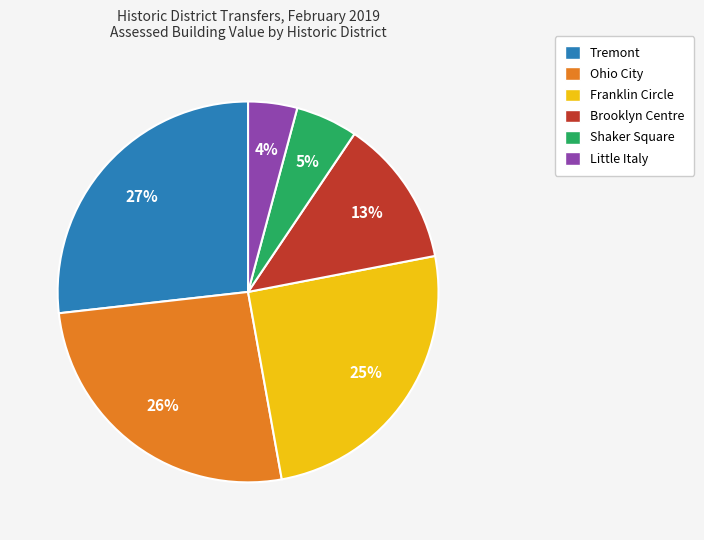

Approximately how many times larger is the value at Tremont compared to Brooklyn Centre?

2.1